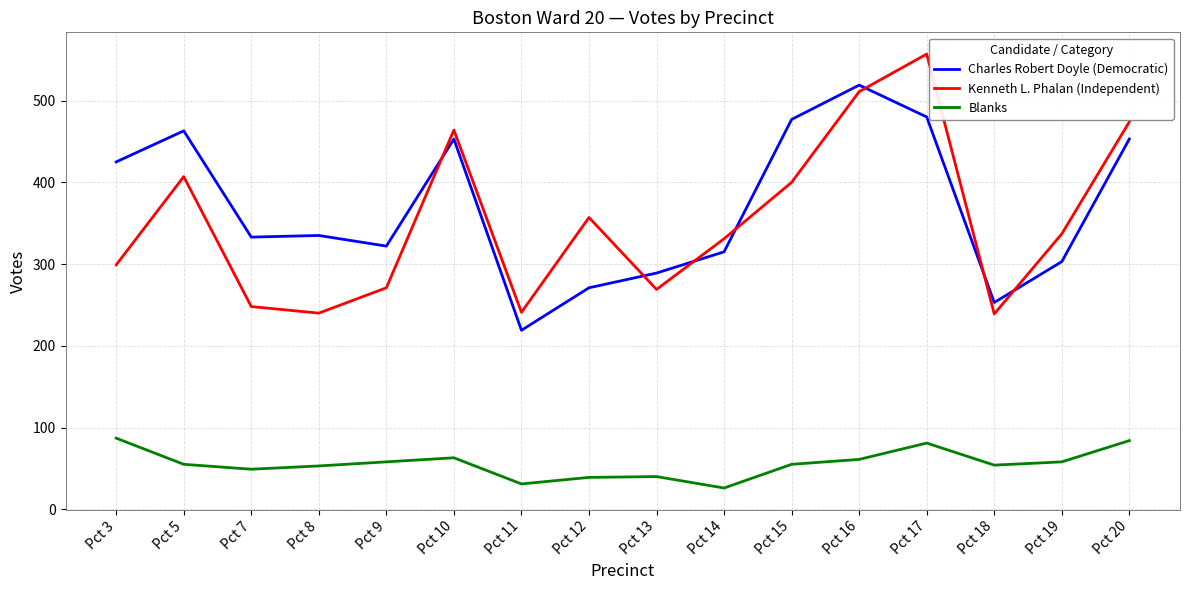

The Blanks series shows 58 at Pct 19. True or false?

True